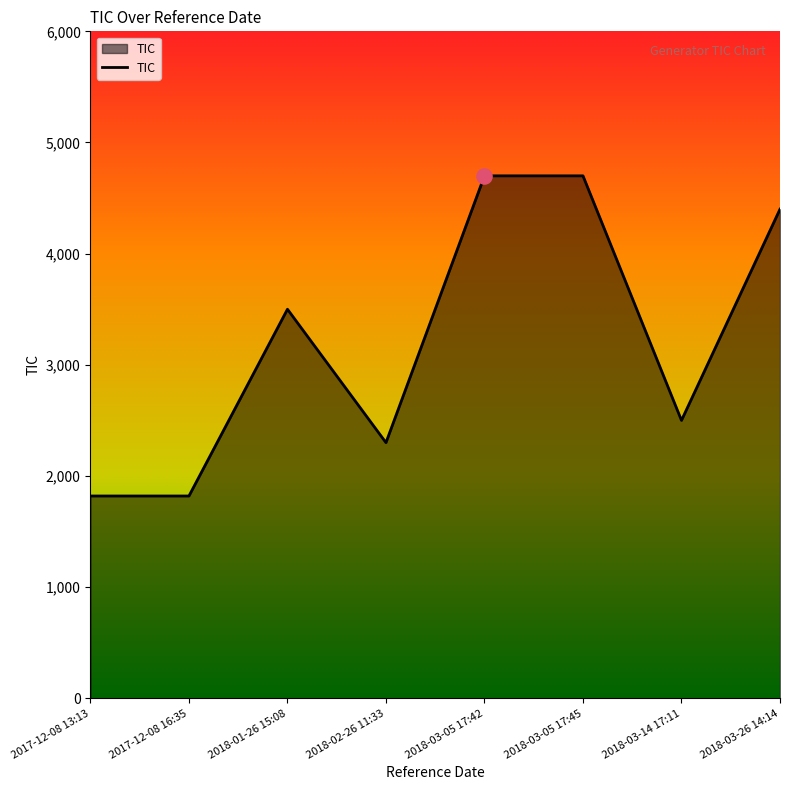

Approximately how many times larger is the value at 2018-03-05 17:45 compared to 2017-12-08 13:13?

2.6